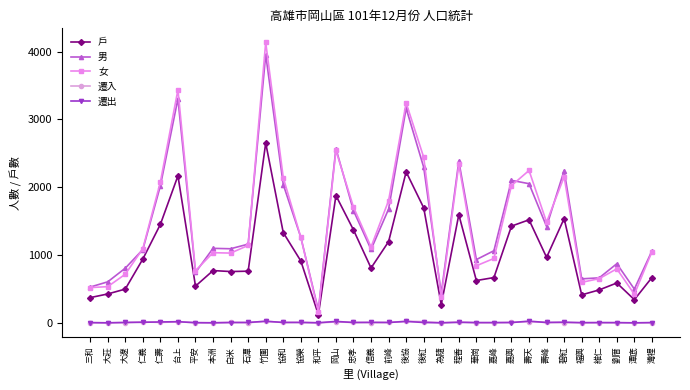

What is the difference between the highest and lowest values at 後紅?

2437